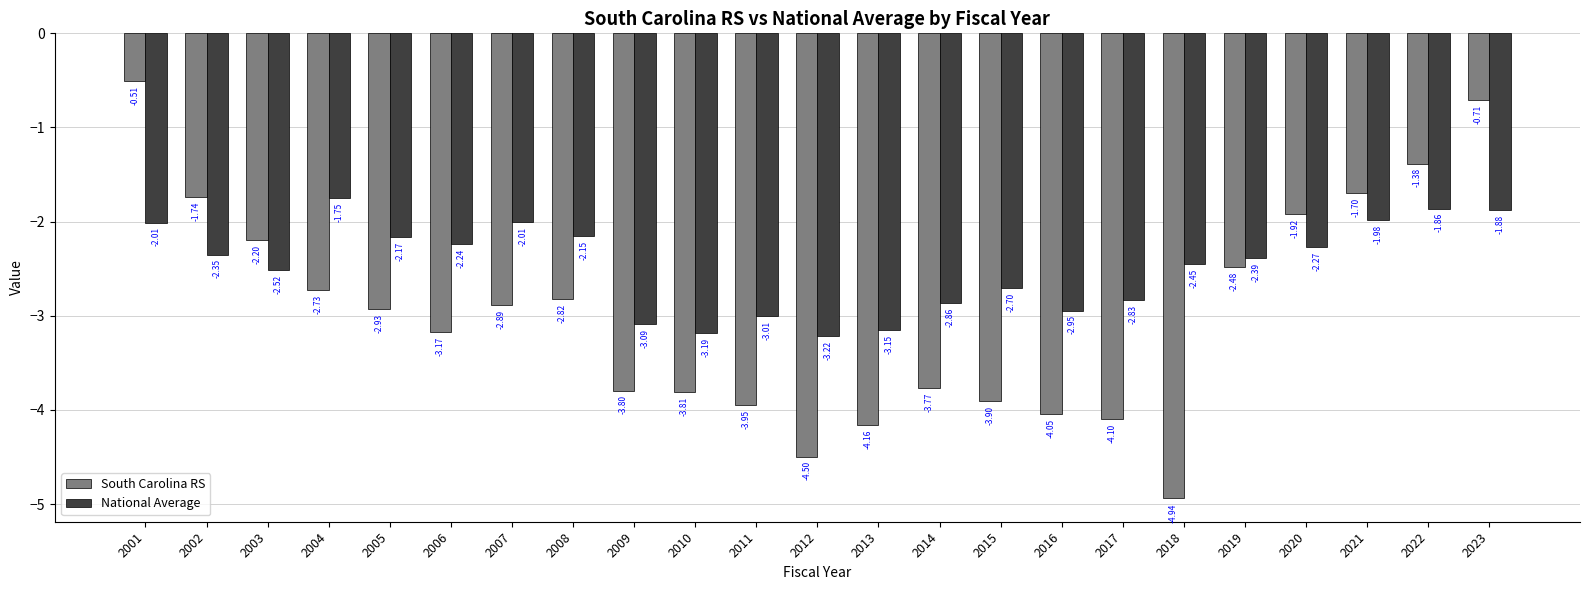

Count the number of categories in the chart.

23